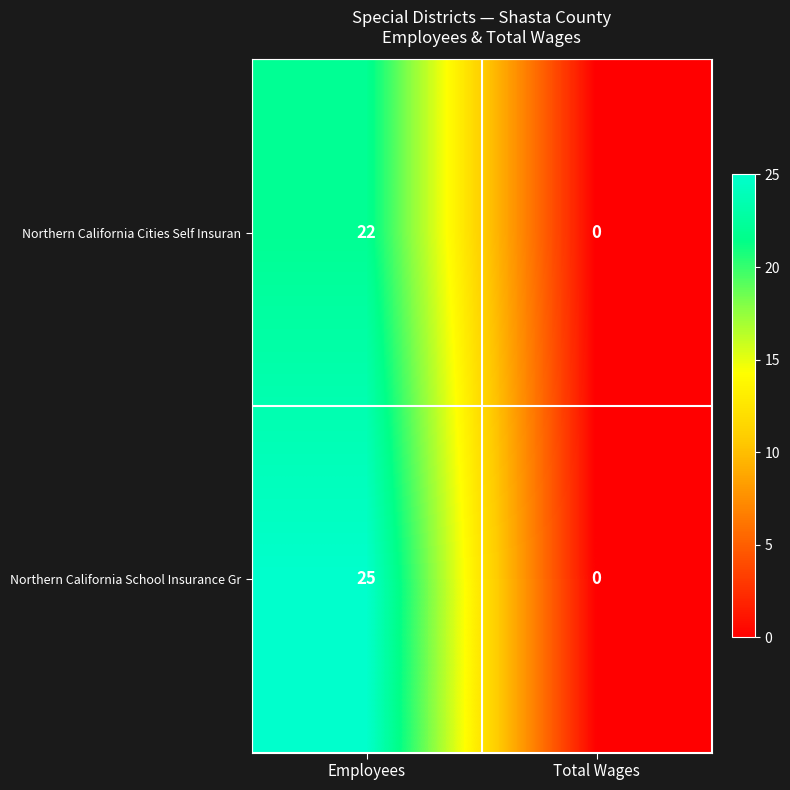

What is the difference between the maximum and minimum values in the Northern California School Insurance Gr series?

25